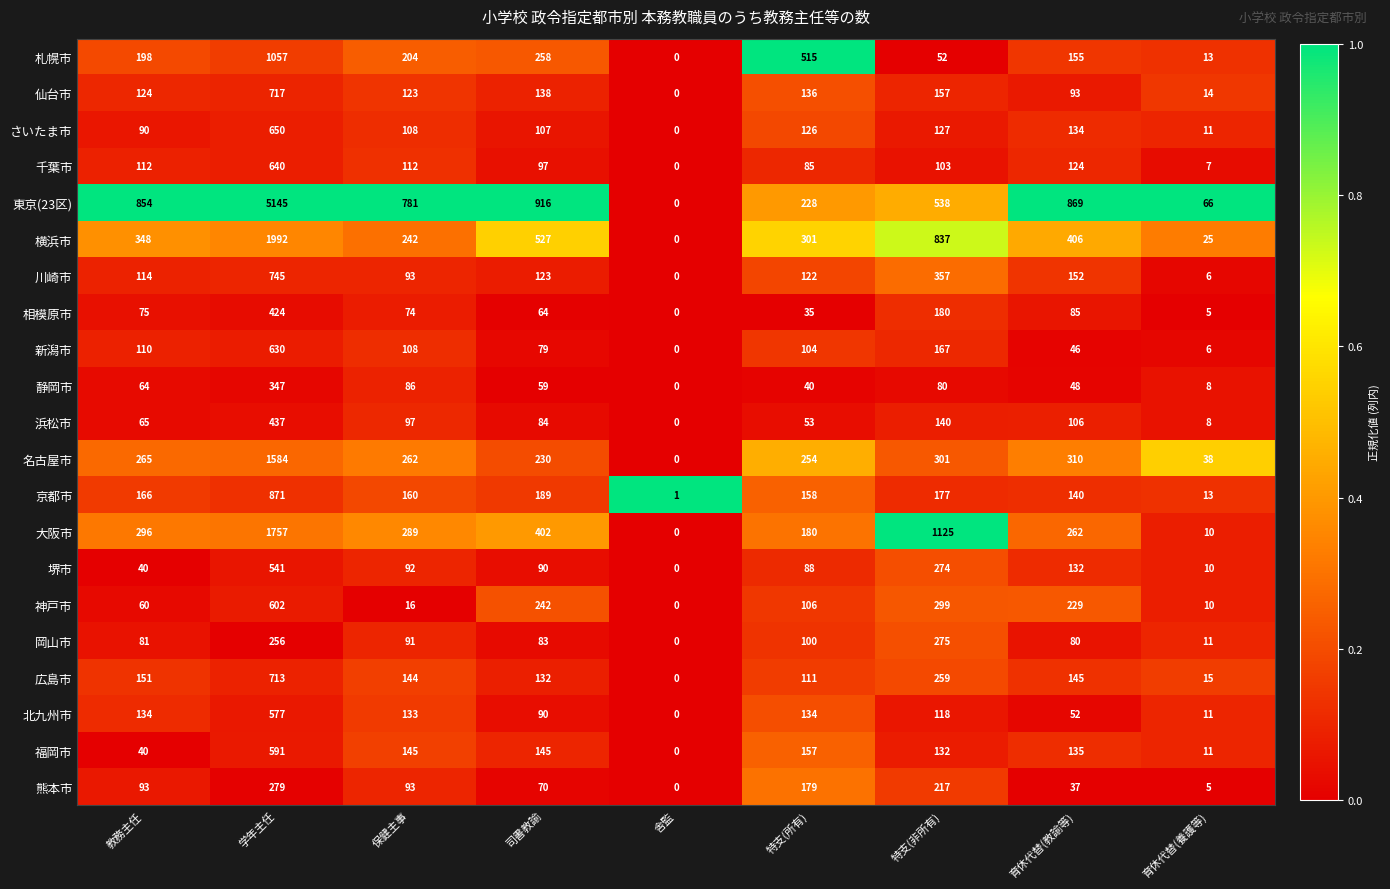

Rank the series by their maximum value, from highest to lowest.

東京(23区), 横浜市, 大阪市, 名古屋市, 札幌市, 京都市, 川崎市, 仙台市, 広島市, さいたま市, 千葉市, 新潟市, 神戸市, 福岡市, 北九州市, 堺市, 浜松市, 相模原市, 静岡市, 熊本市, 岡山市